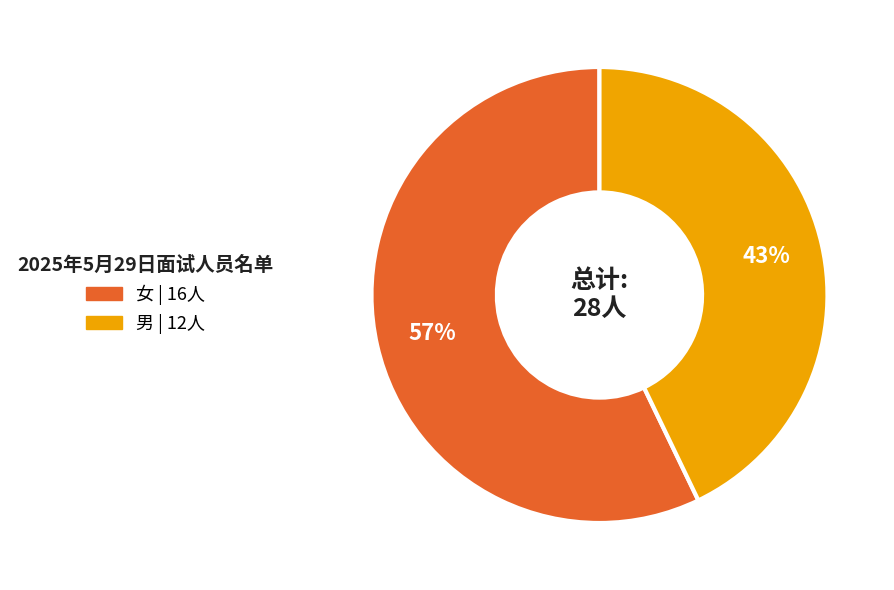

Is the sum of 男 and 女 greater than half?

Yes